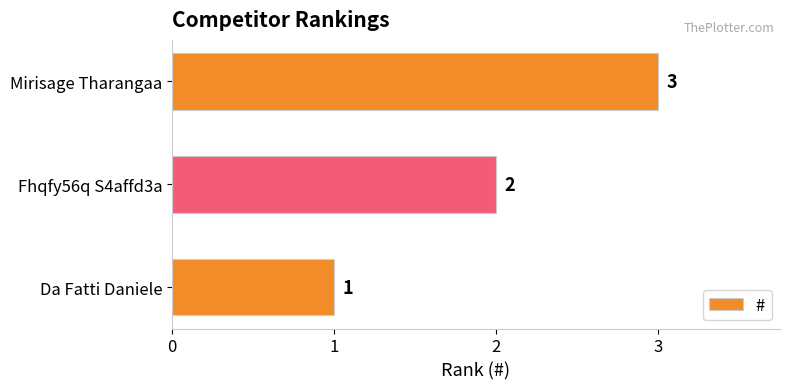

How many values are between 1 and 3?

3